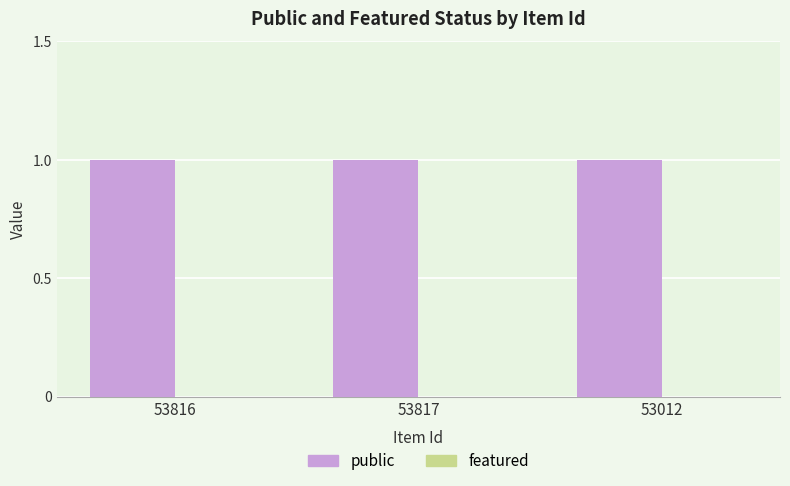

Is it true that featured equals 0 at 53817?

True